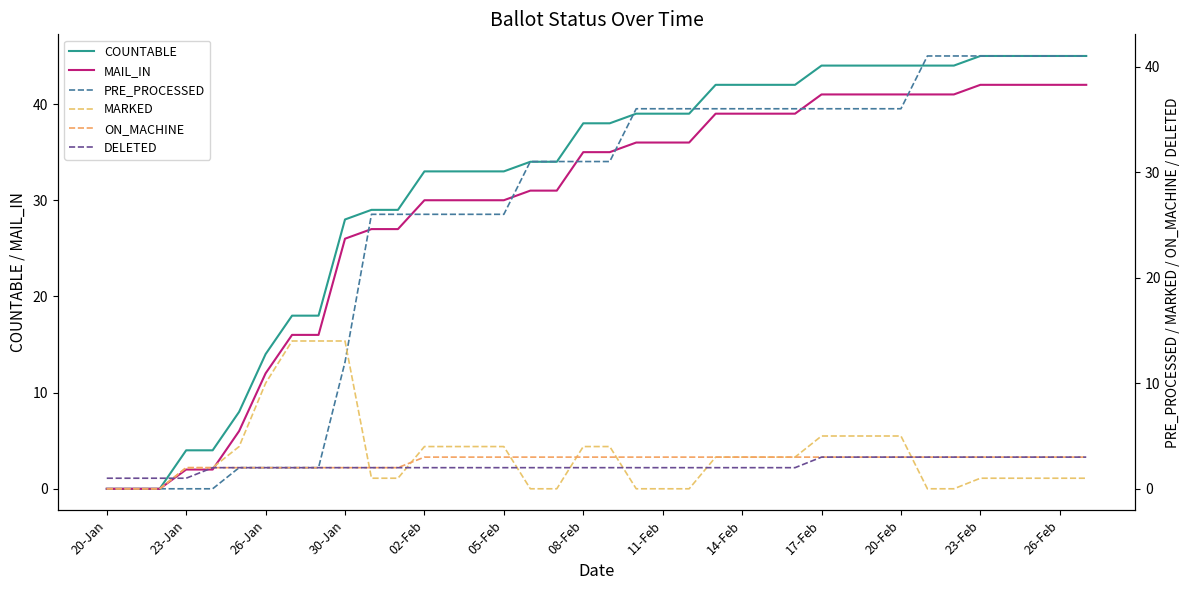

How many values in the PRE_PROCESSED series are below 31?

16